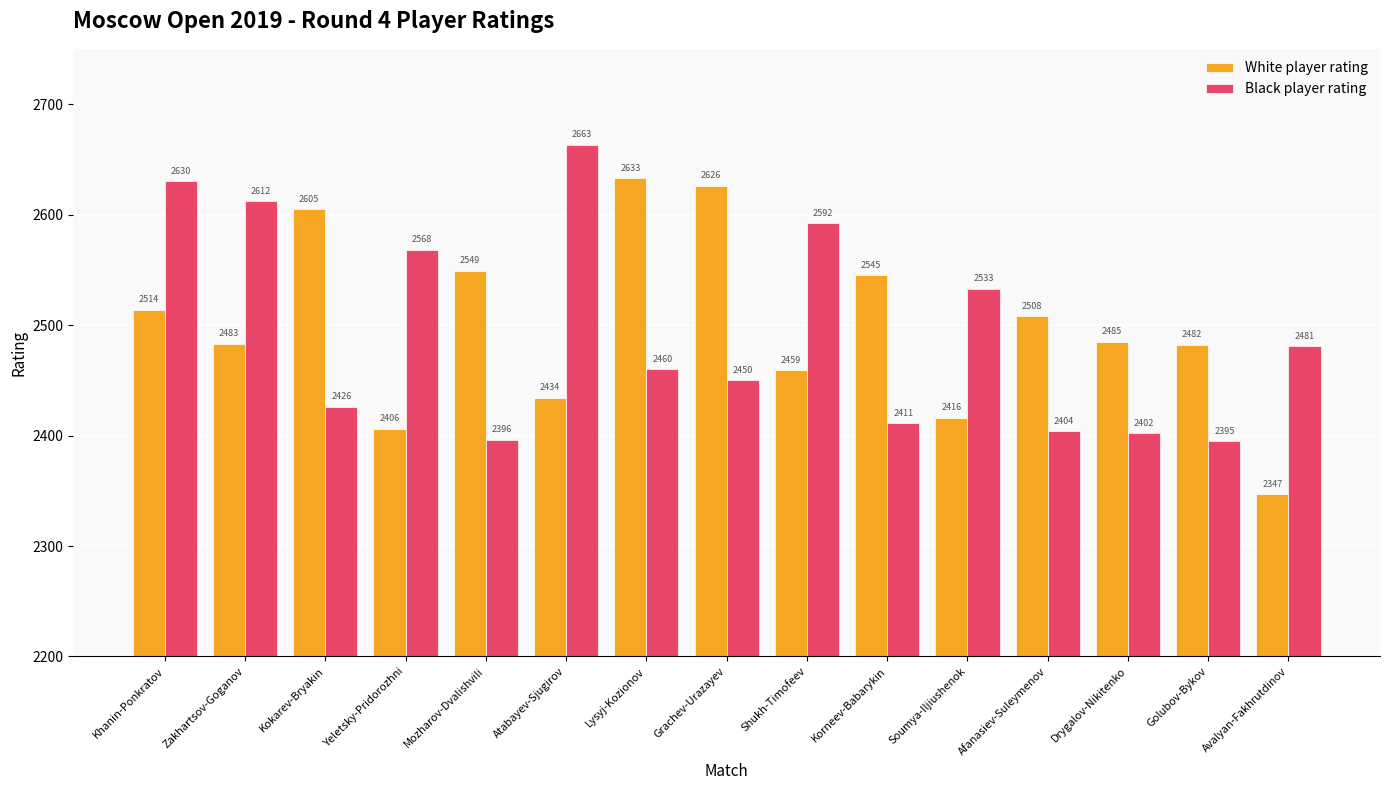

What is the sum of the White player rating values at Korneev-Babarykin and Soumya-Iljiushenok?

4961